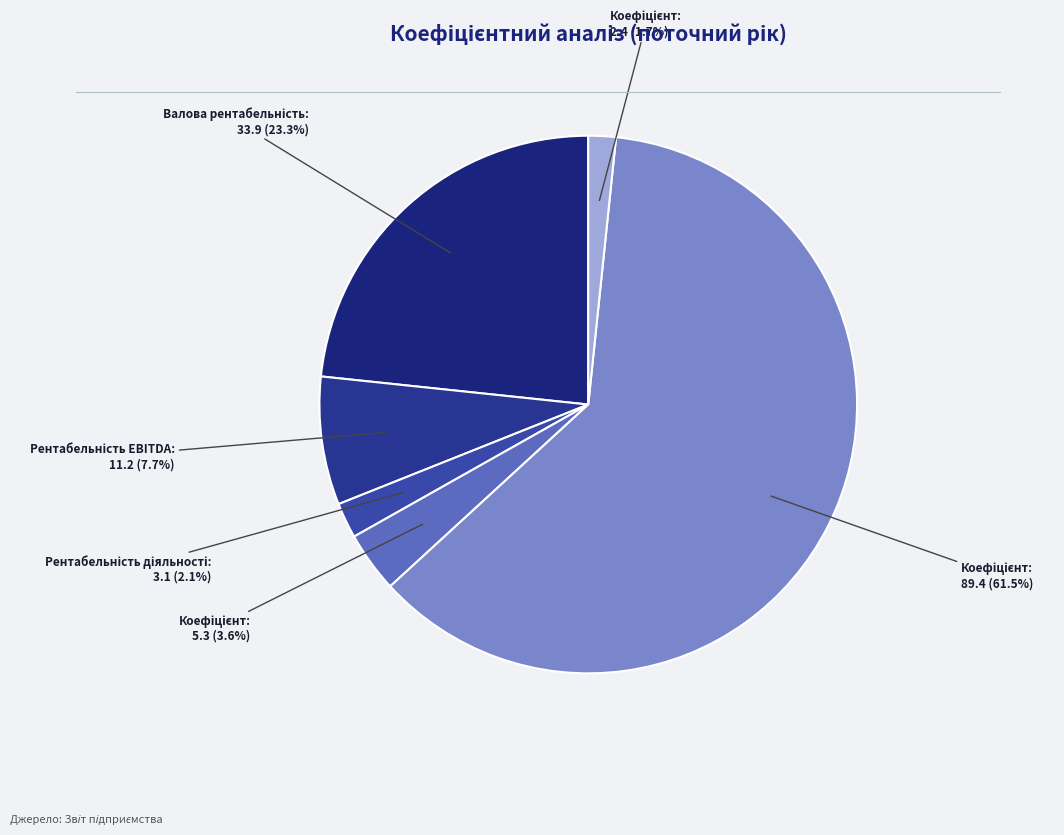

Count the number of slices in the pie.

6